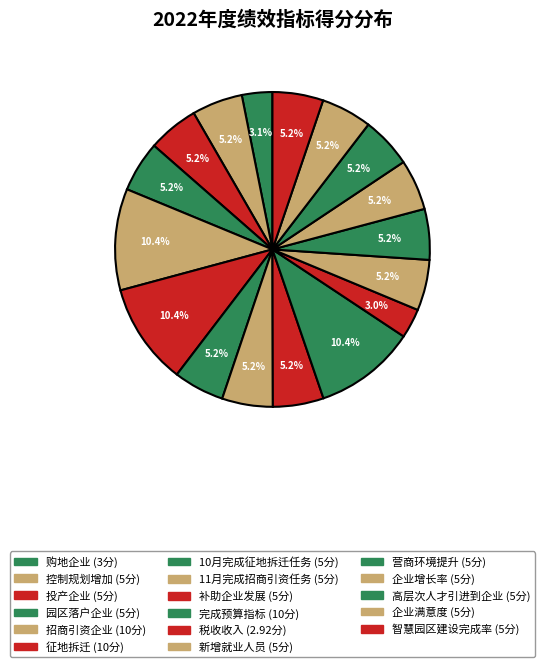

What percentage do 11月完成招商引资任务 and 投产企业 together represent?

10.4%